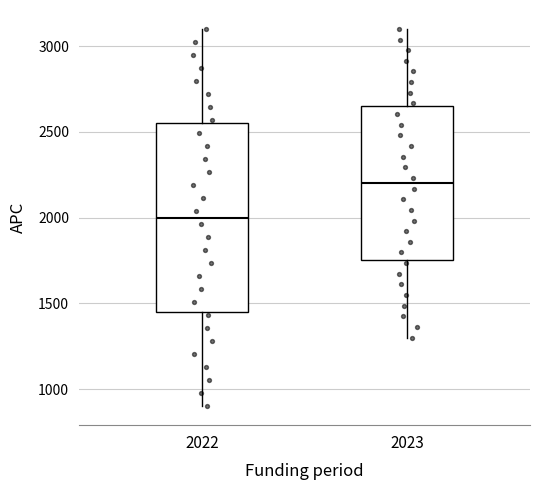

Where does the median line of the box at x = 2022 sit on the y-axis? The values are not printed on the chart, so give them approximately, as read against the axis.

2000